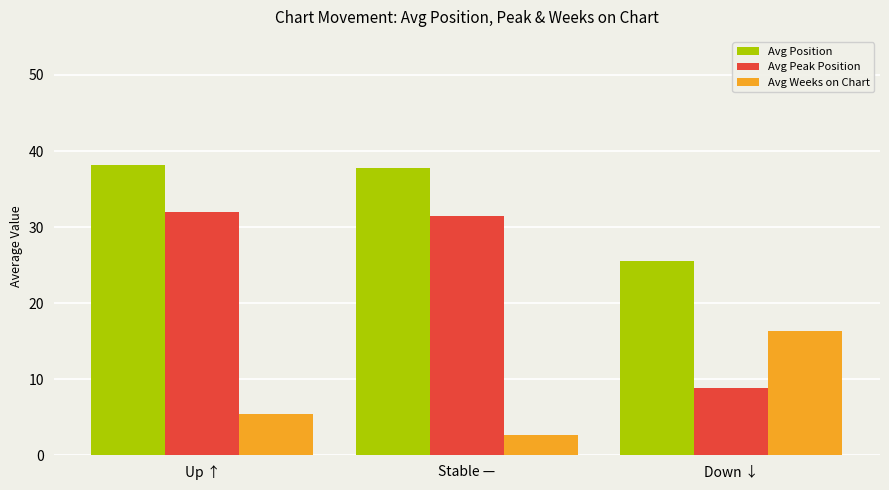

Reading right to left, list all the values displayed in this chart.

Avg Position: Down ↓=25.6	Stable —=37.8	Up ↑=38.2
Avg Peak Position: Down ↓=8.8	Stable —=31.5	Up ↑=32.0
Avg Weeks on Chart: Down ↓=16.4	Stable —=2.7	Up ↑=5.4